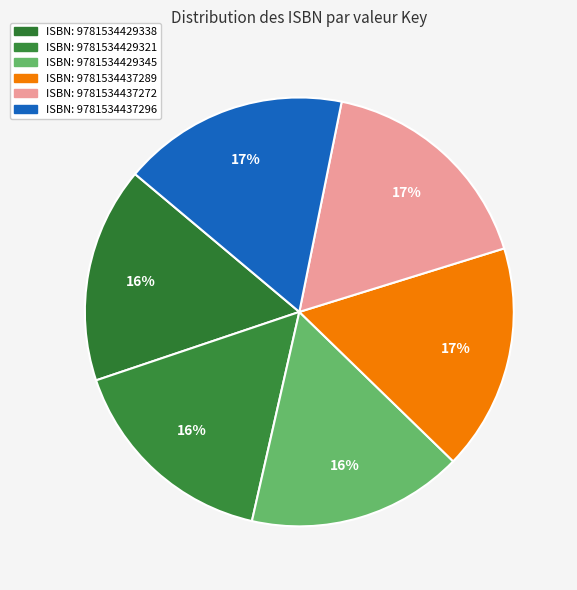

What is the smallest slice in the pie chart?

9781534429338